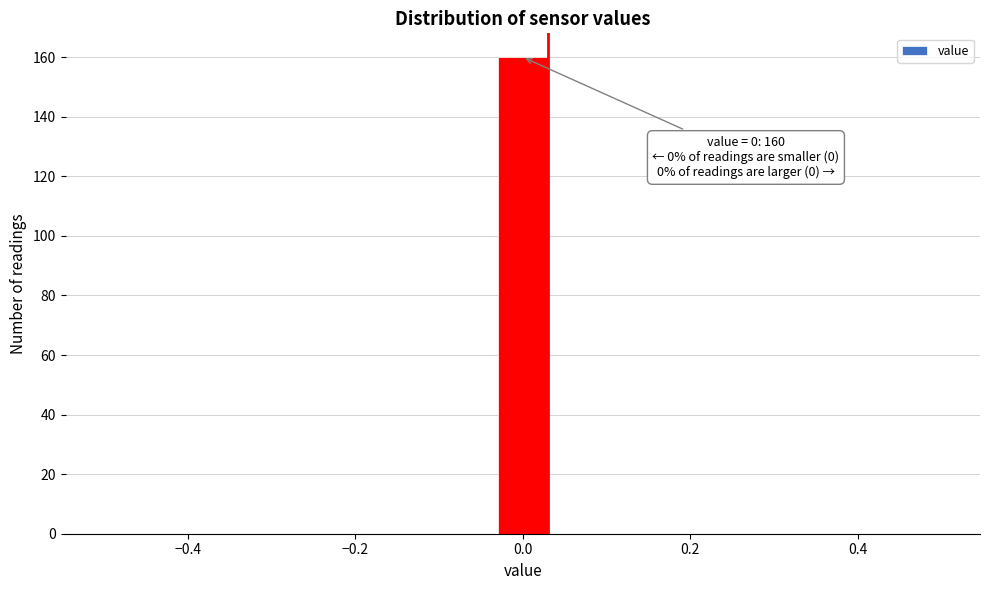

Read against the x-axis, roughly where is the centre of the tallest bar?

0.00